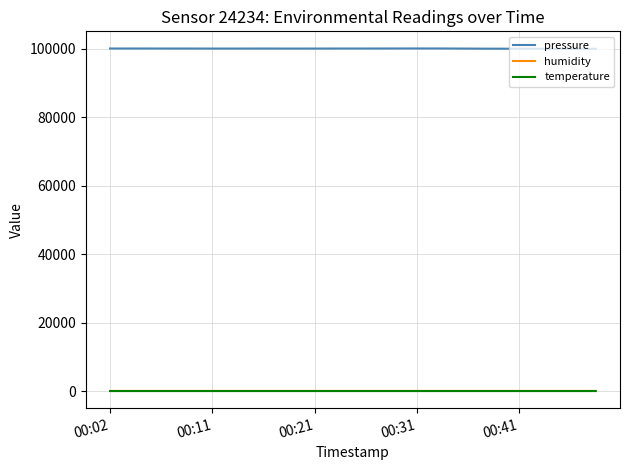

True or false: temperature and pressure intersect in this chart.

False